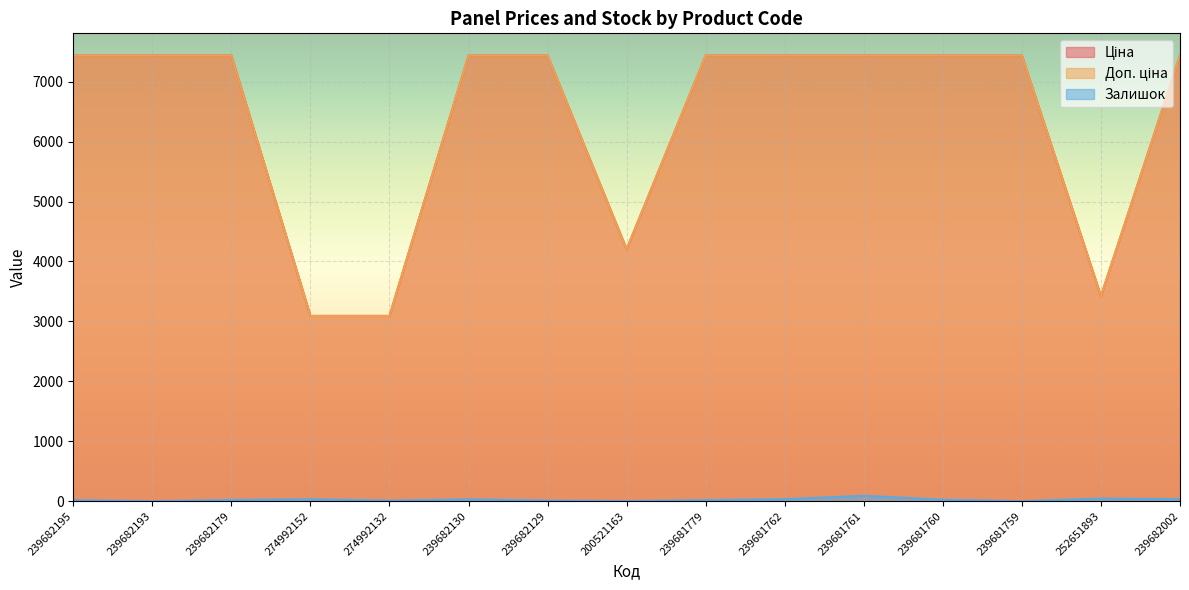

Reading left to right, transcribe all the data shown in this chart.

Ціна: 239682195=7436.2	239682193=7436.2	239682179=7436.2	274992152=3091.2	274992132=3091.2	239682130=7436.2	239682129=7436.2	200521163=4204.8	239681779=7436.2	239681762=7436.2	239681761=7436.2	239681760=7436.2	239681759=7436.2	252651893=3420.6	239682002=7436.2
Доп. ціна: 239682195=7436.2	239682193=7436.2	239682179=7436.2	274992152=3091.0	274992132=3091.0	239682130=7436.2	239682129=7436.2	200521163=4205.0	239681779=7436.2	239681762=7436.2	239681761=7436.2	239681760=7436.2	239681759=7436.2	252651893=3421.0	239682002=7436.2
Залишок: 239682195=16.0	239682193=0.0	239682179=20.0	274992152=31.0	274992132=9.0	239682130=30.0	239682129=10.0	200521163=2.0	239681779=17.0	239681762=33.0	239681761=89.0	239681760=24.0	239681759=0.0	252651893=43.0	239682002=33.0